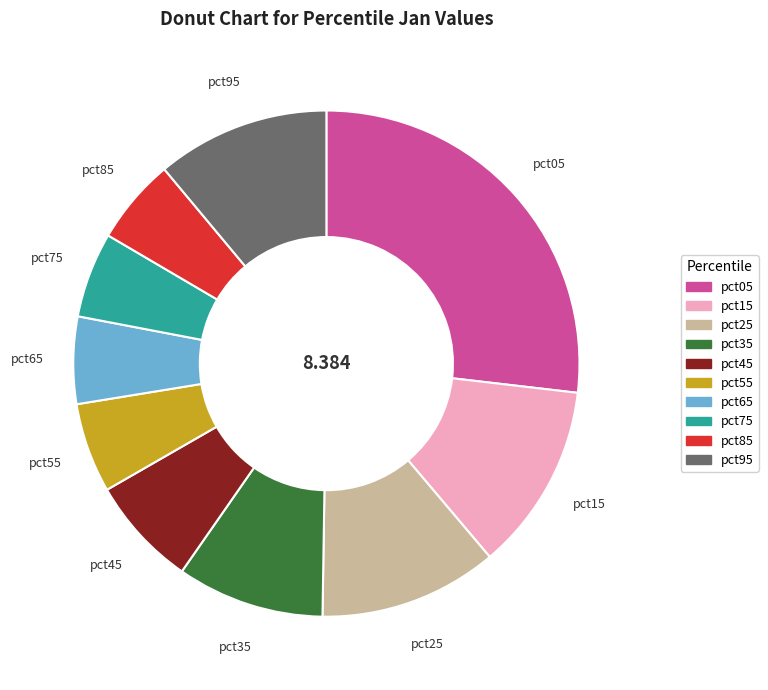

Does pct95 account for over 50% of the chart?

No